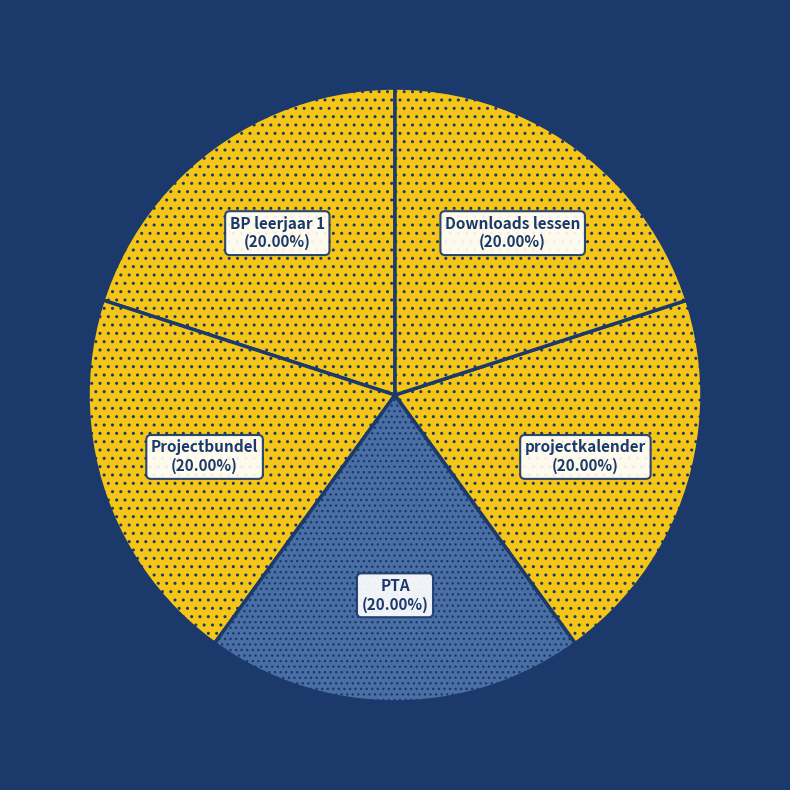

Combined, do BP leerjaar 1 and PTA account for over 50%?

No